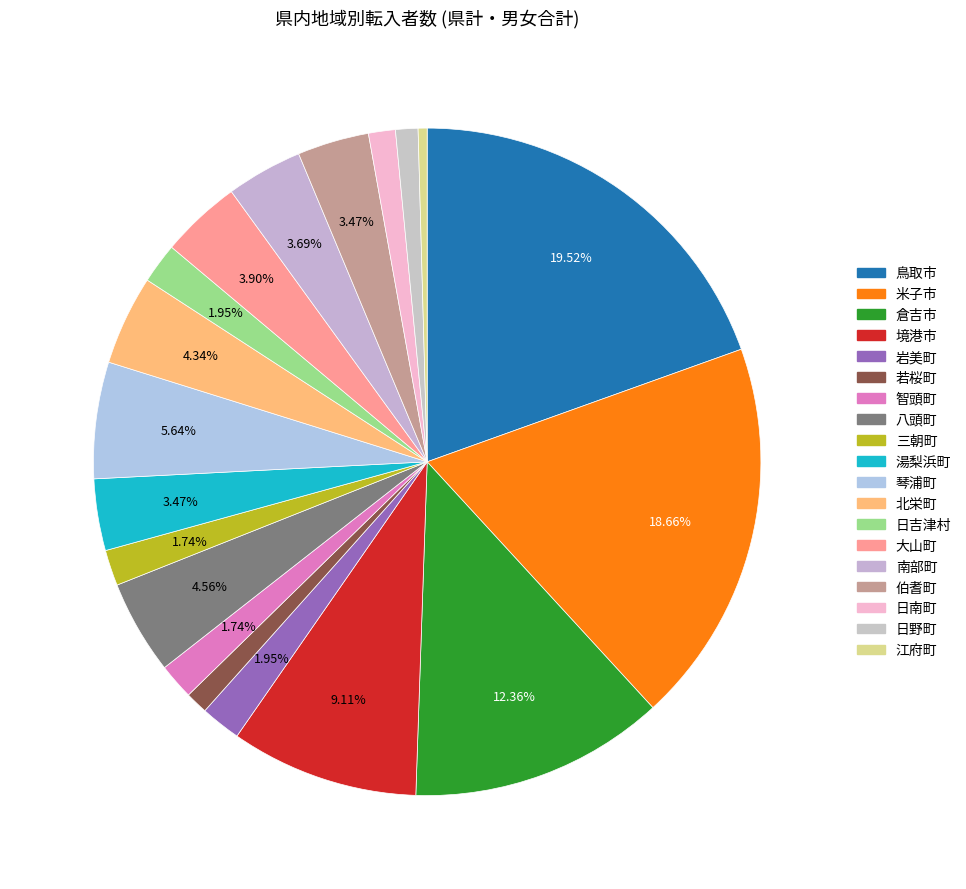

What is the ratio of the value at 日野町 to the value at 日吉津村?

0.6